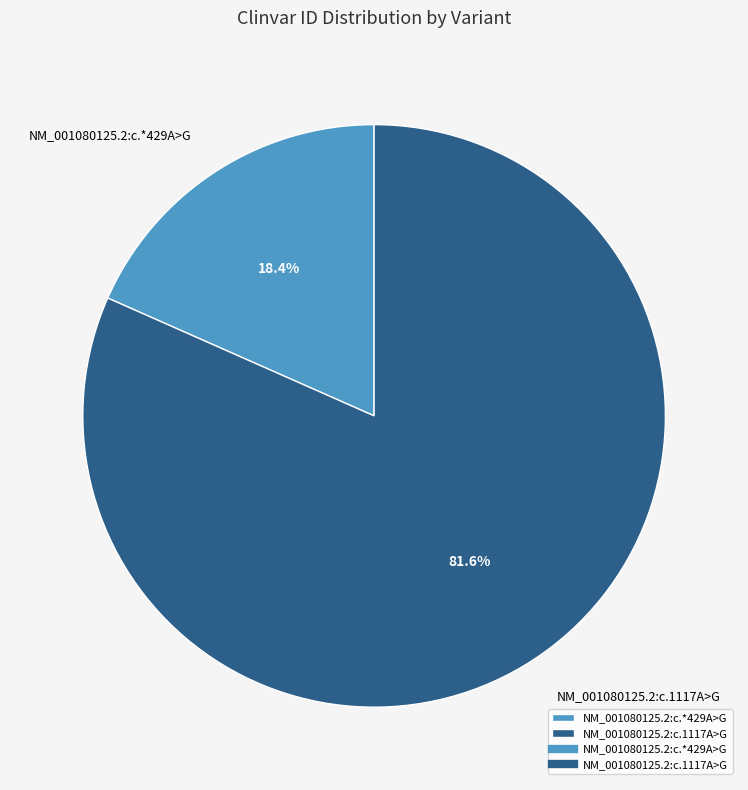

Rank the categories by value from highest to lowest.

NM_001080125.2:c.1117A>G, NM_001080125.2:c.*429A>G